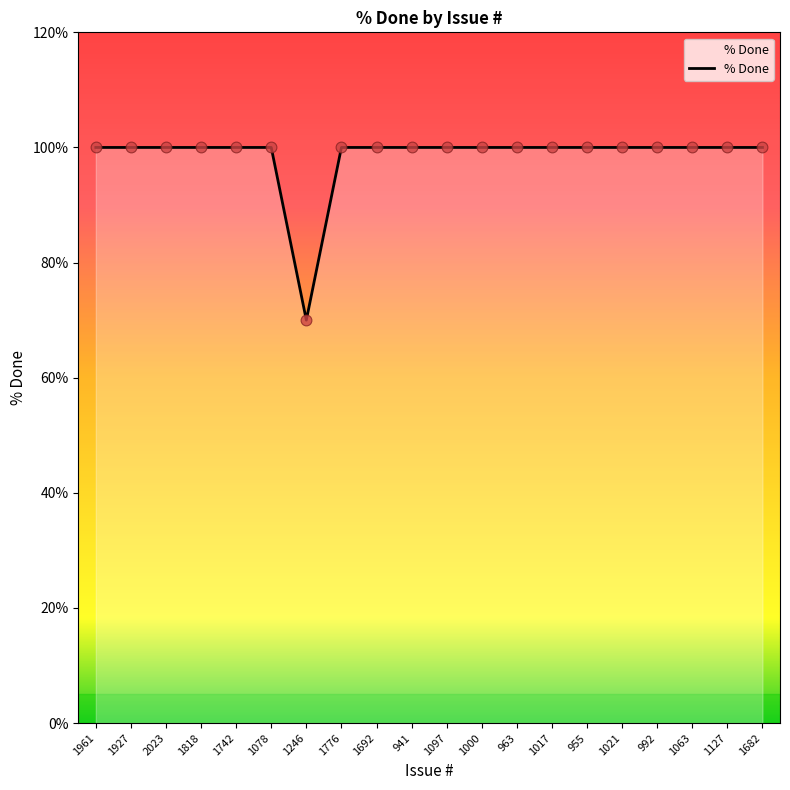

Which has a higher value, 1742 or 1097?

1742